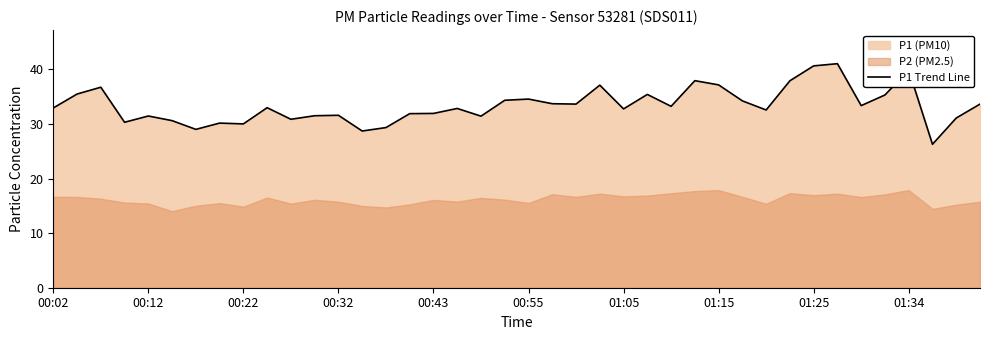

What is the ratio of the value at 19 to the value at 39?

1.0